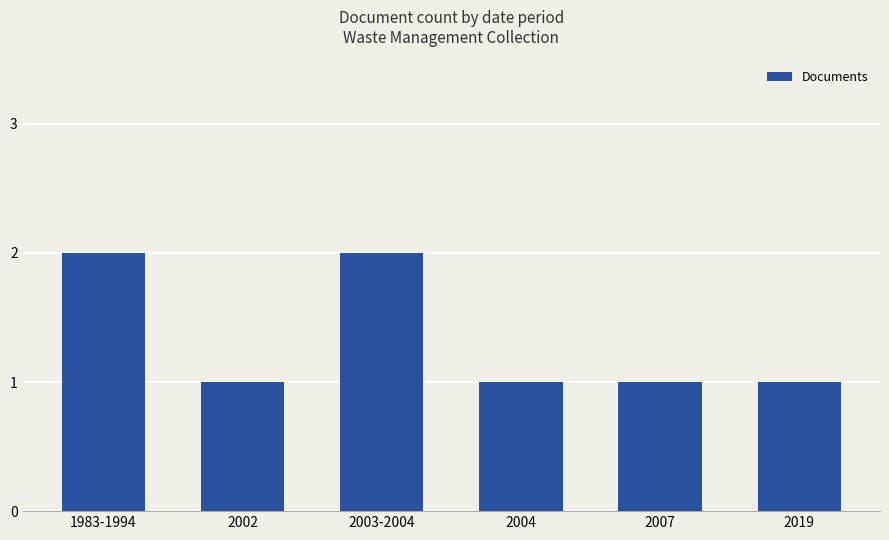

What is the sum of the values at 1983-1994 and 2007?

3